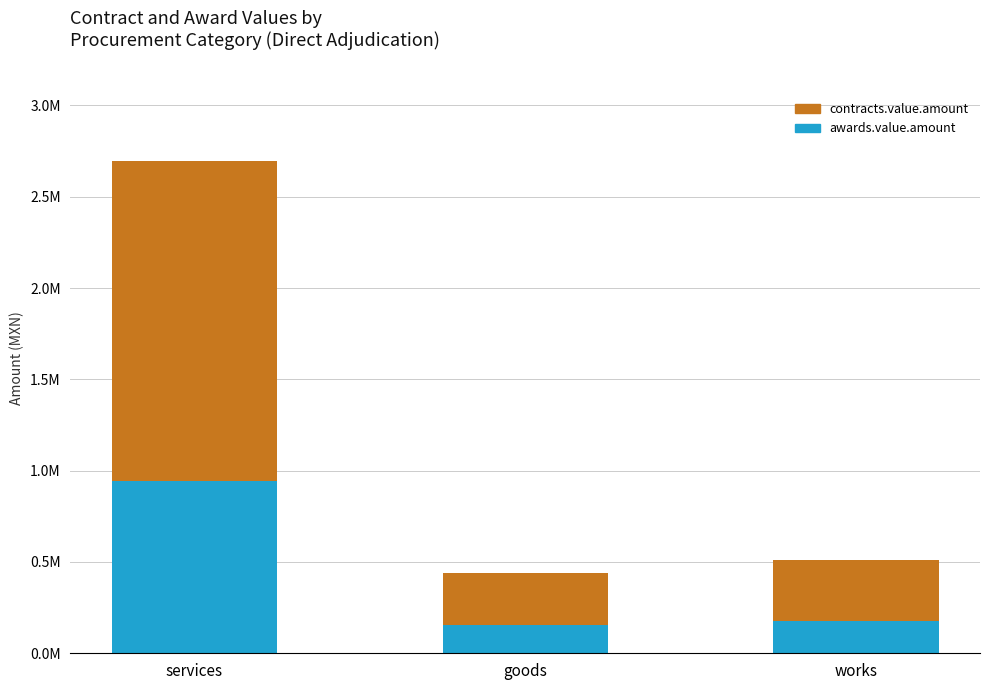

Are the bars horizontal?

No